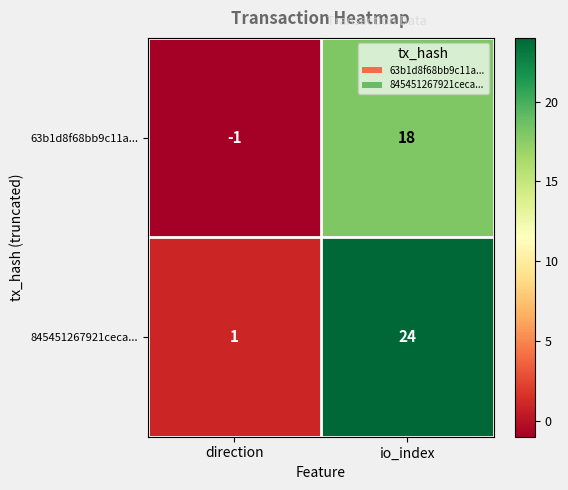

At direction, list the series in order from smallest to largest.

63b1d8f68bb9c11a..., 845451267921ceca...